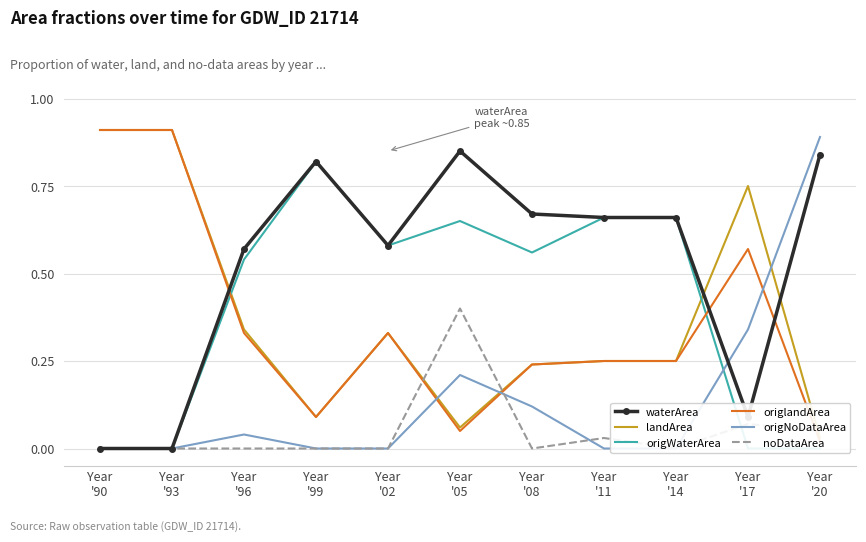

Between Year
'96 and Year
'02, which series saw the biggest shift?

origNoDataArea